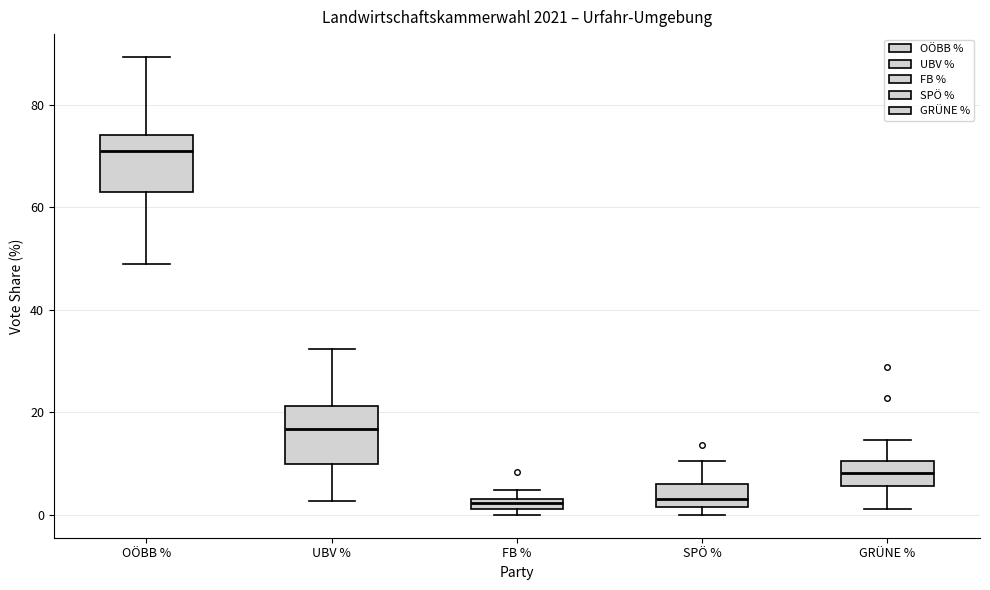

Where does the lower whisker of the box for UBV % end on the y-axis? The values are not printed on the chart, so give them approximately, as read against the axis.

2